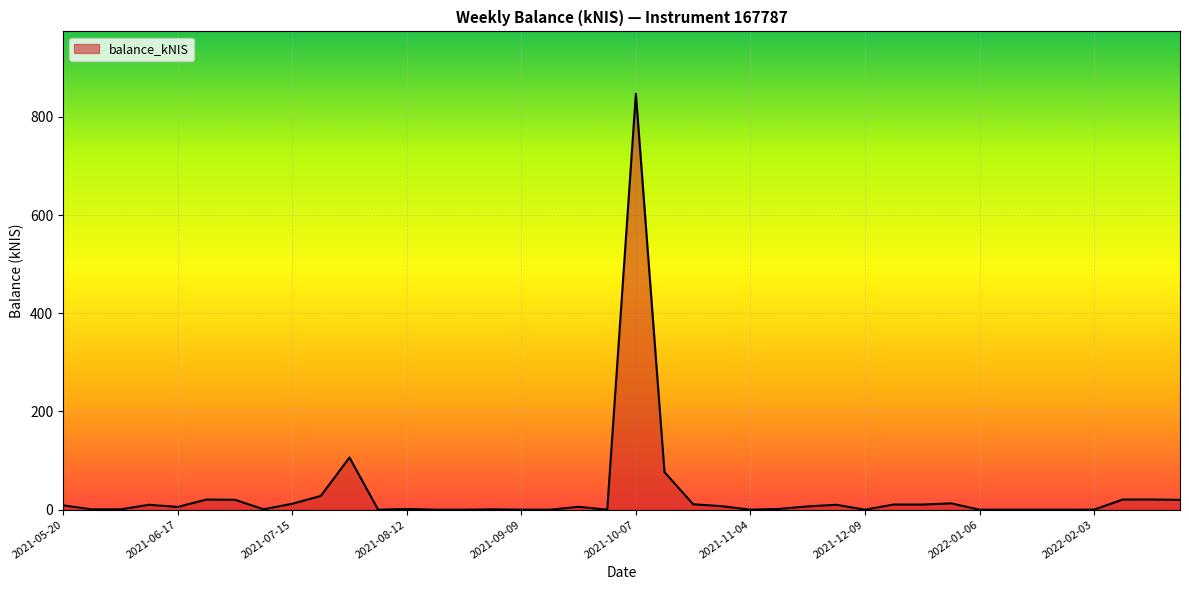

What is the maximum value shown in the chart?

847.0